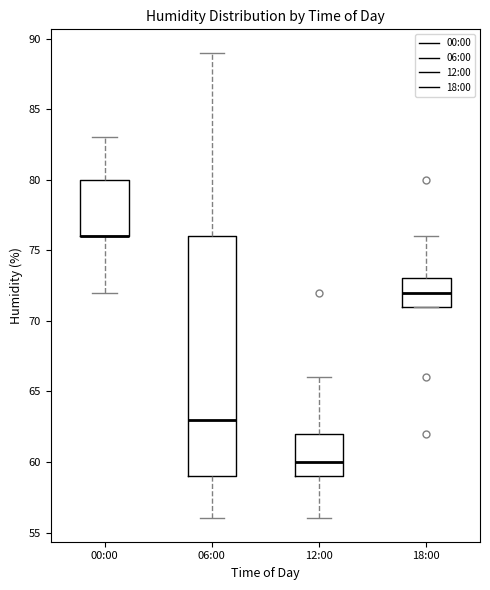

Which box is the tallest, from its lower edge to its upper edge?

06:00